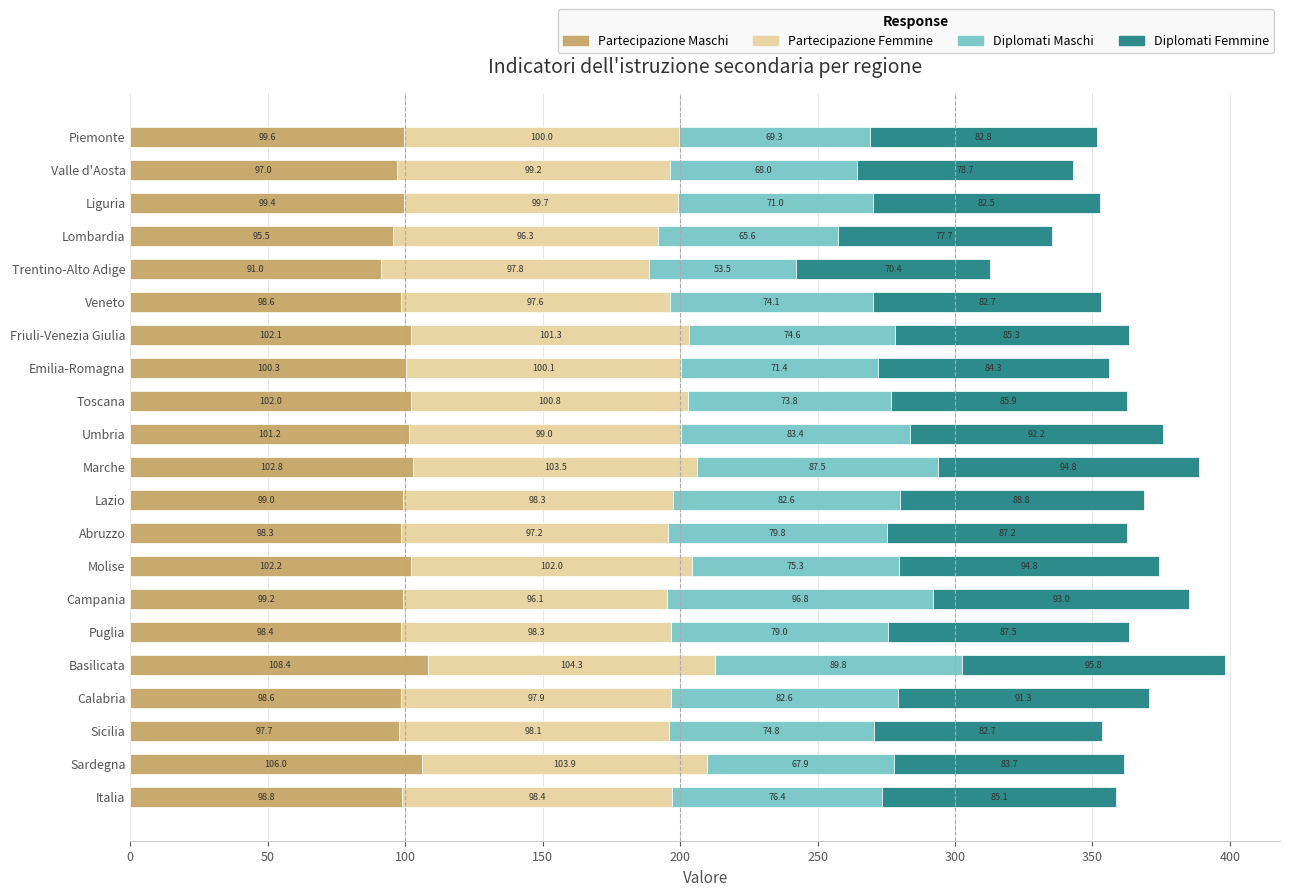

At which label does Partecipazione Maschi reach its peak?

Basilicata